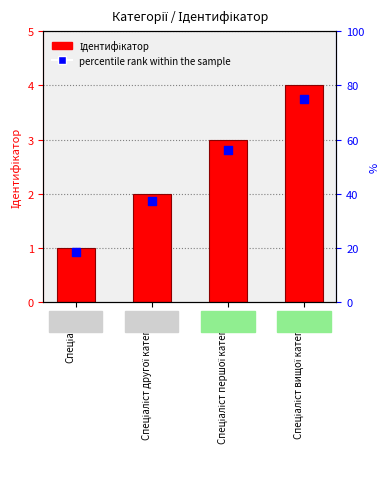

What are all the series names shown in the legend?

Ідентифікатор, percentile rank within the sample